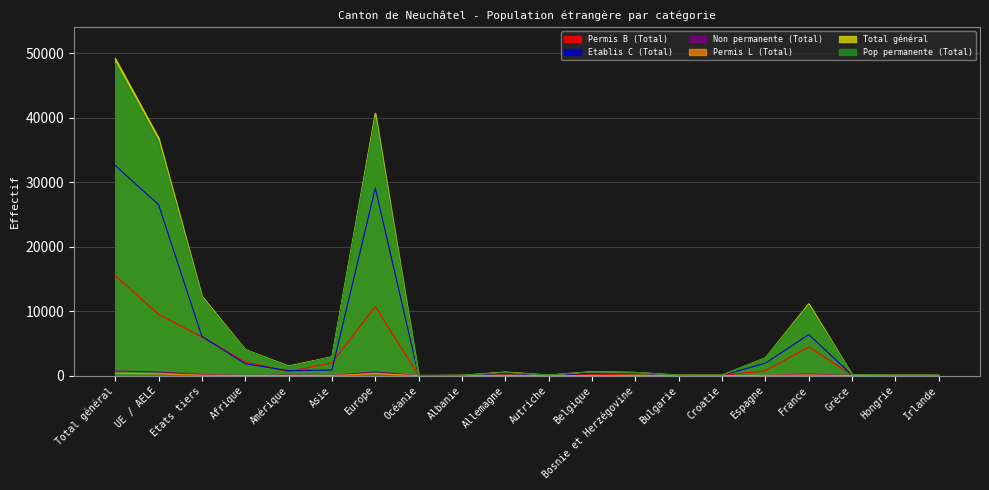

What is the label of the 17th point from the left?

France